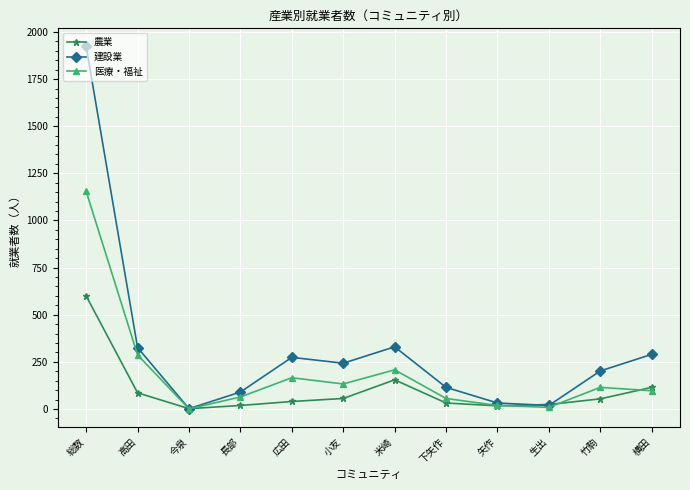

At which category is the sum across all series the highest?

総数